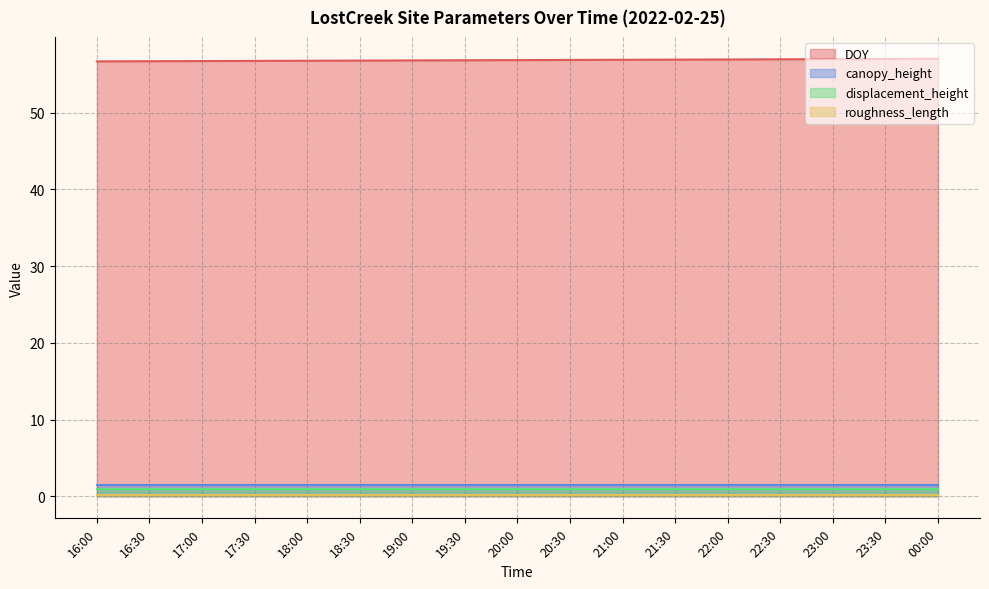

What is the smallest value displayed?

0.2